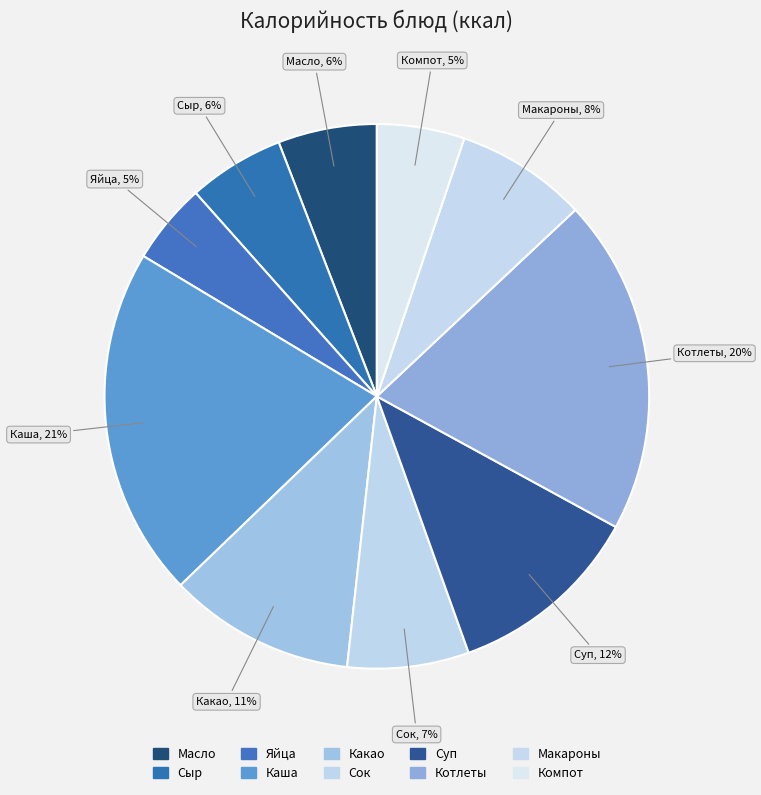

Count the number of slices in the pie.

10